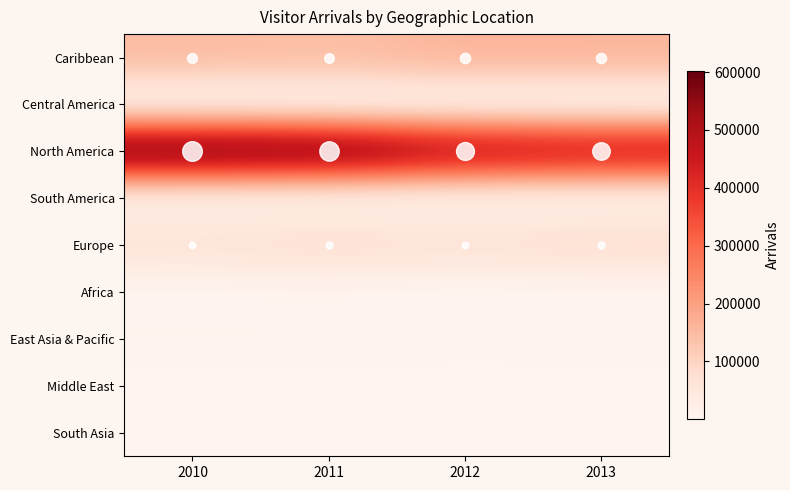

Which has a higher value, 2011 or 2010?

2010